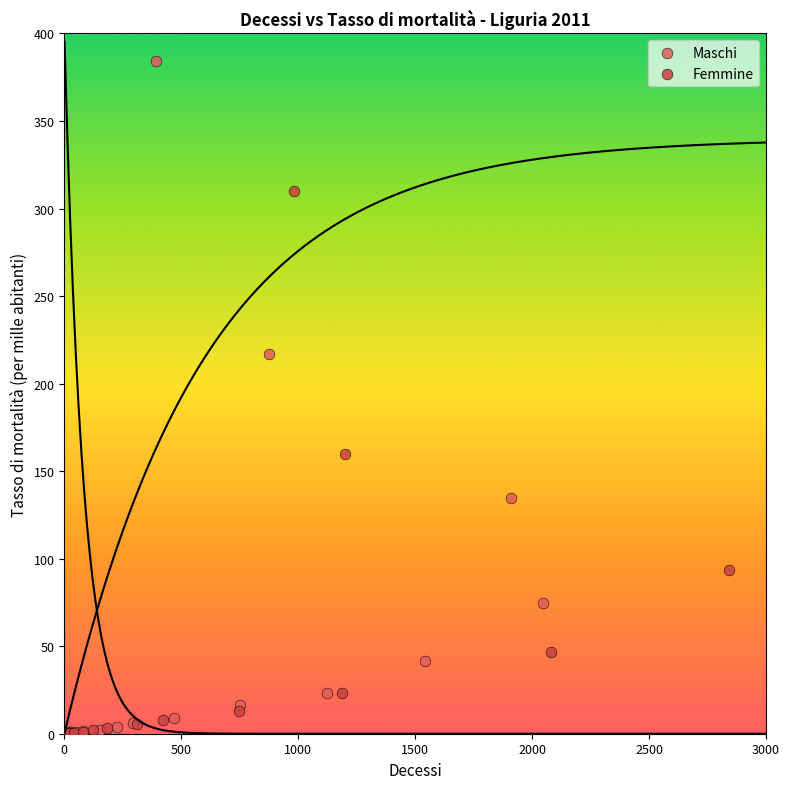

Which series has the largest Y range (max minus min)?

Maschi